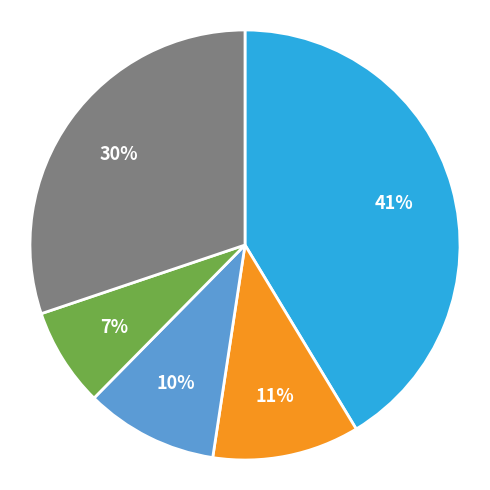

To the nearest percent, what is the average slice percentage?

20%